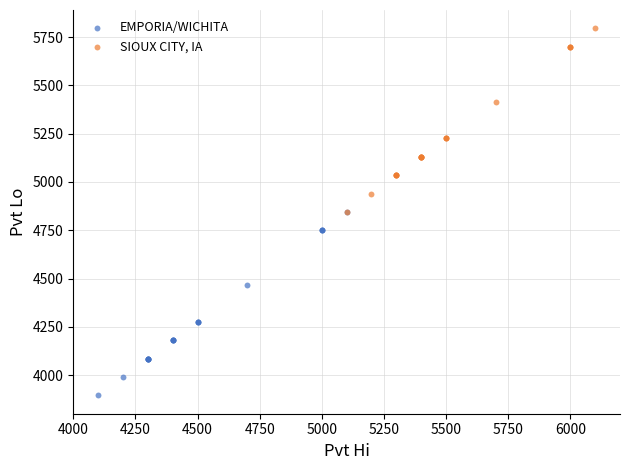

Which series reaches the minimum Y coordinate?

EMPORIA/WICHITA